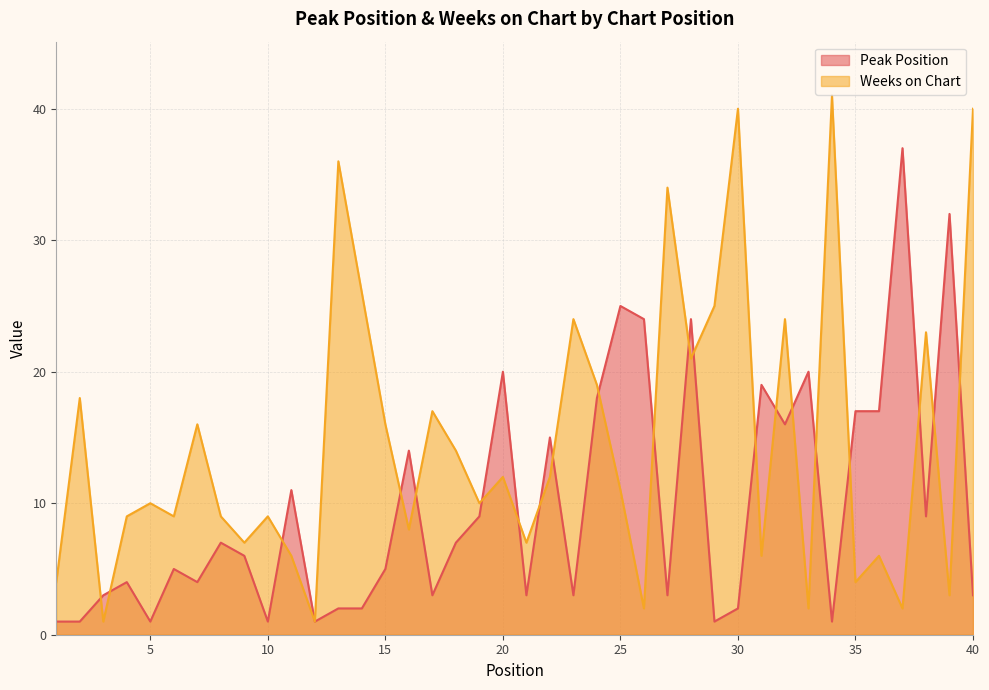

Which series ends up on top after the final intersection of Peak Position and Weeks on Chart?

Weeks on Chart